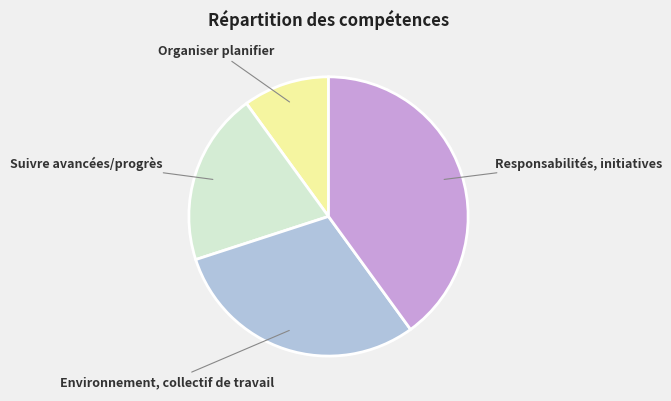

Which slice is the largest?

Responsabilités, initiatives